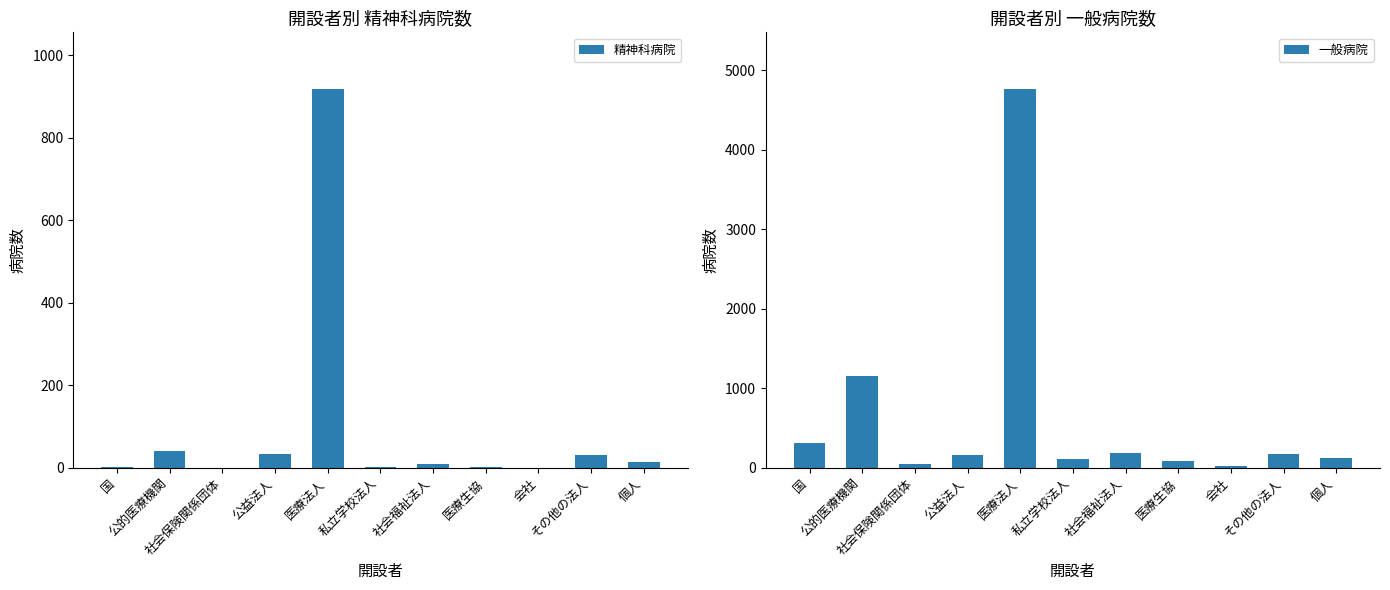

What is the sum of all 精神科病院 values?

1053